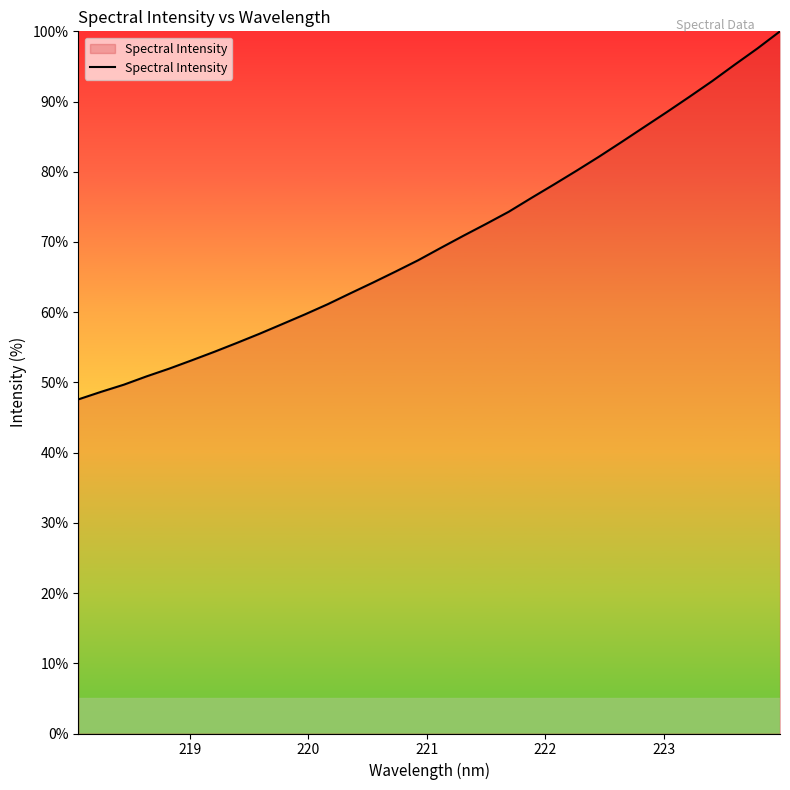

What is the difference between the maximum and second lowest values?

51.3